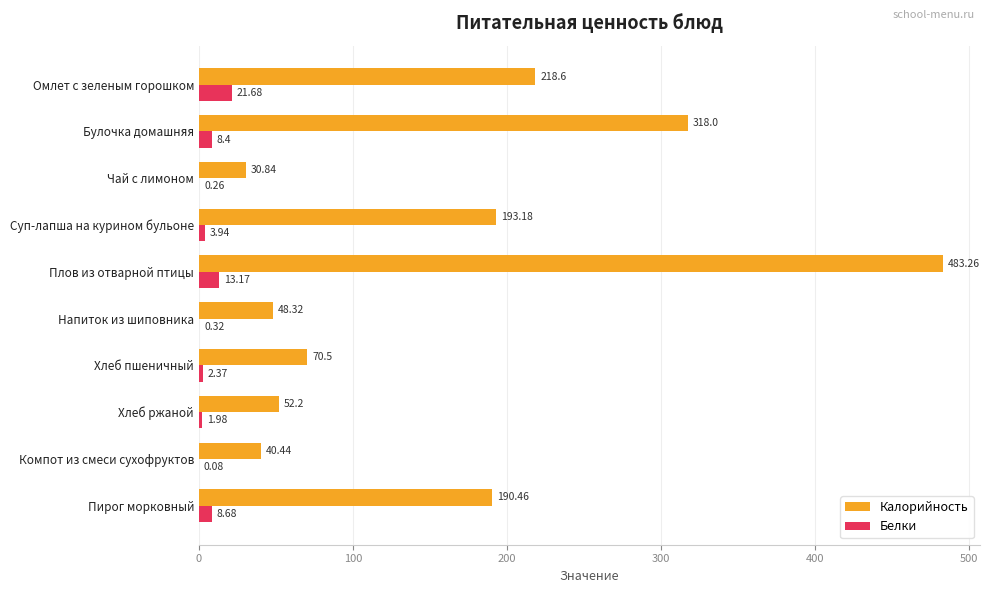

What is the total value across all series at Суп-лапша на курином бульоне?

197.1